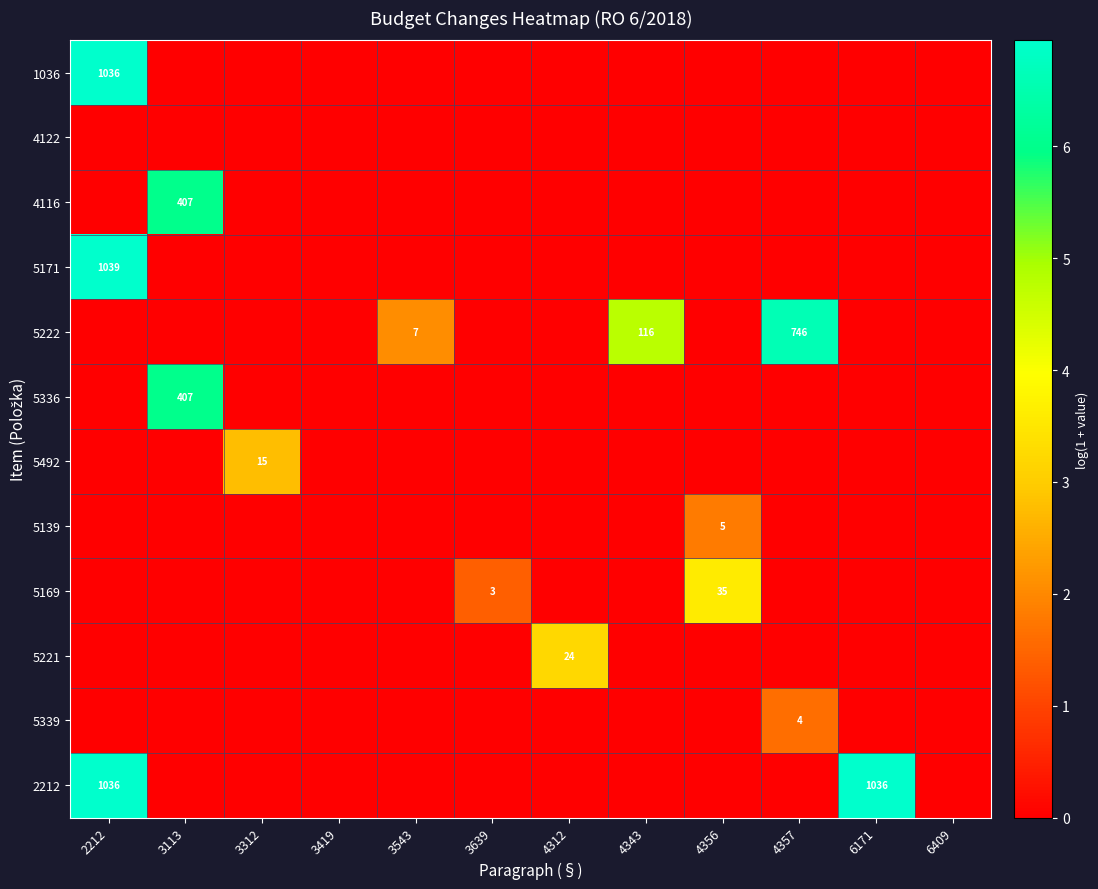

What is the maximum value shown in the chart?

6.9